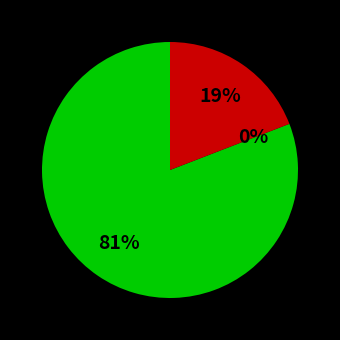

Does any single category account for the majority?

Yes